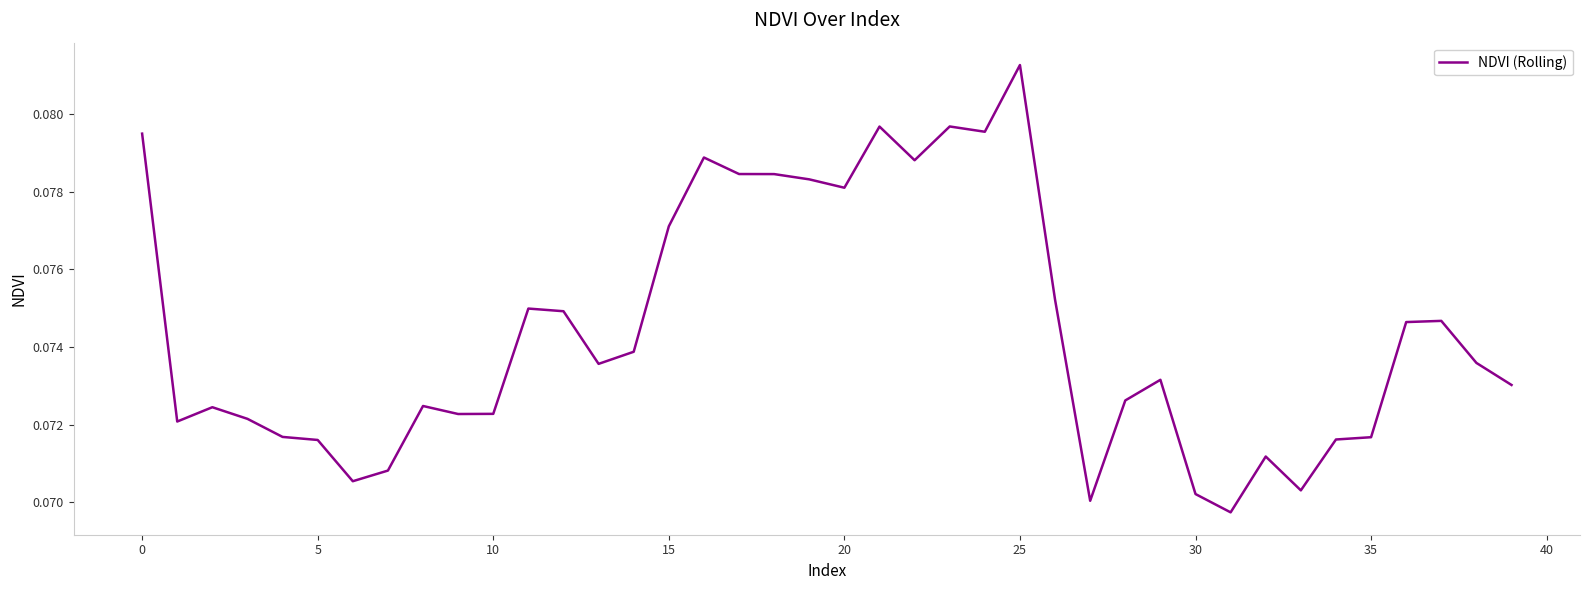

What is the minimum value shown in the chart?

0.1